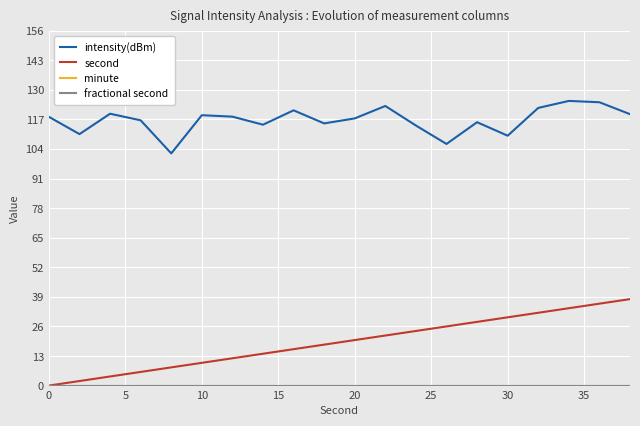

Rank the series by their maximum value, from highest to lowest.

intensity(dBm), second, minute, fractional second